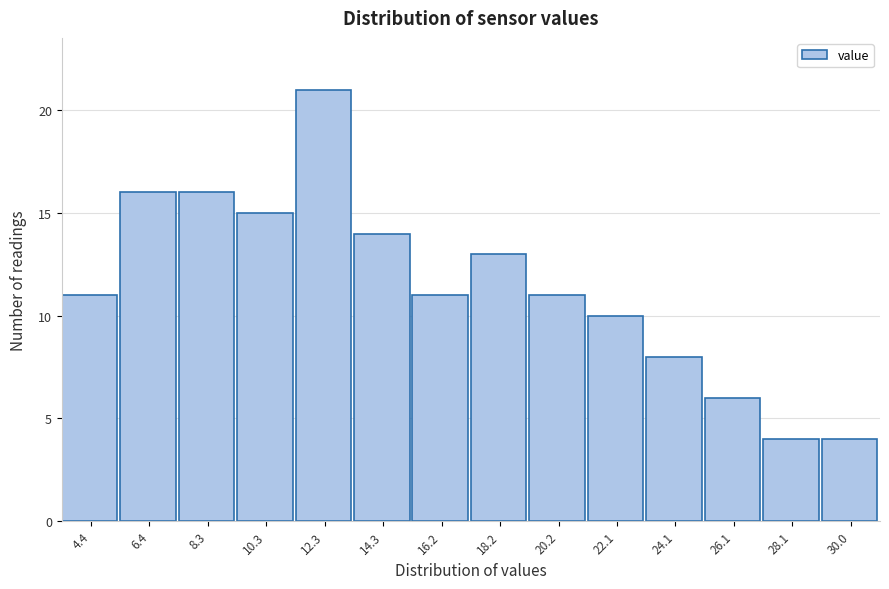

Reading right to left, extract all data points from this chart.

30.0=4	28.1=4	26.1=6	24.1=8	22.1=10	20.2=11	18.2=13	16.2=11	14.3=14	12.3=21	10.3=15	8.3=16	6.4=16	4.4=11